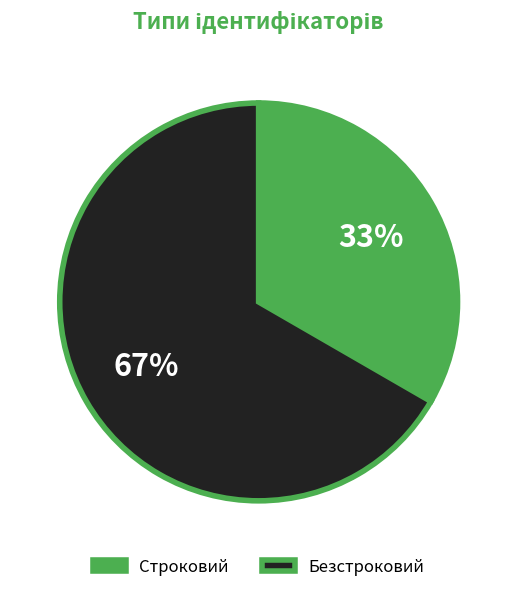

Is it true that Строковий is 33% of the pie?

True